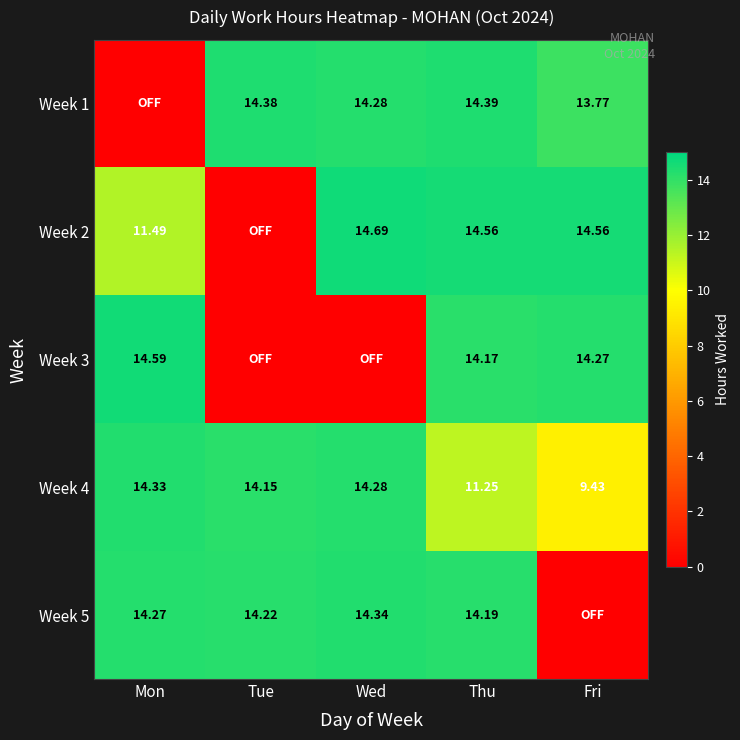

Which category has the lowest value in the Week 4 series?

Fri